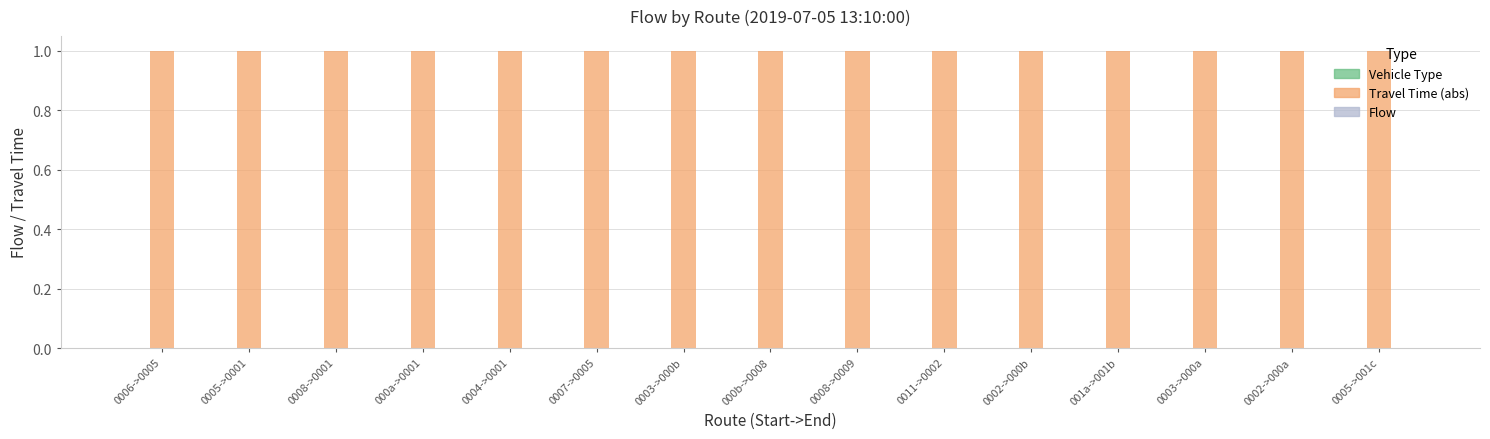

Which series changed the most between 001a->001b and 0005->001c?

Vehicle Type